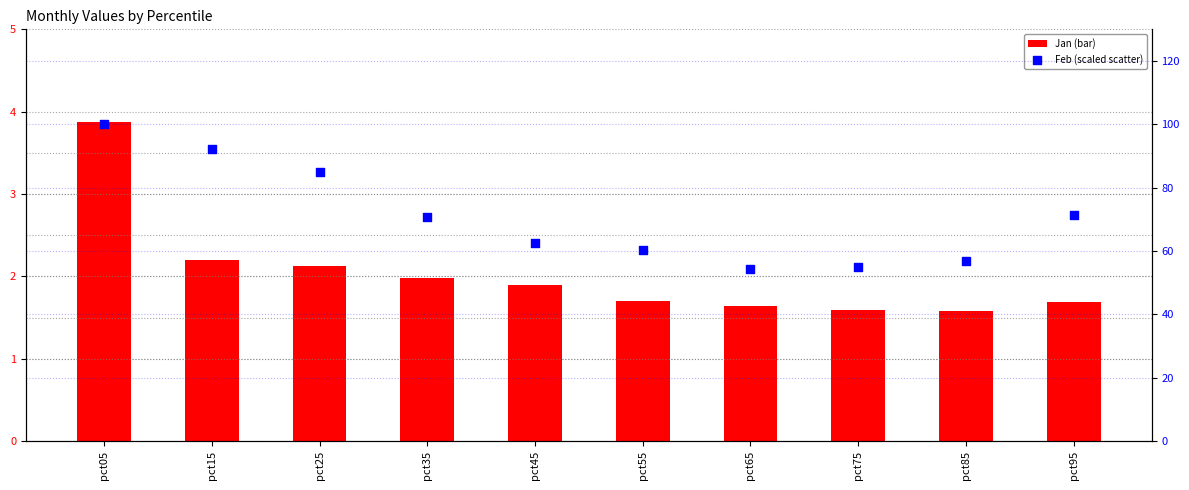

Which series contains the highest Y value?

Feb (scaled)